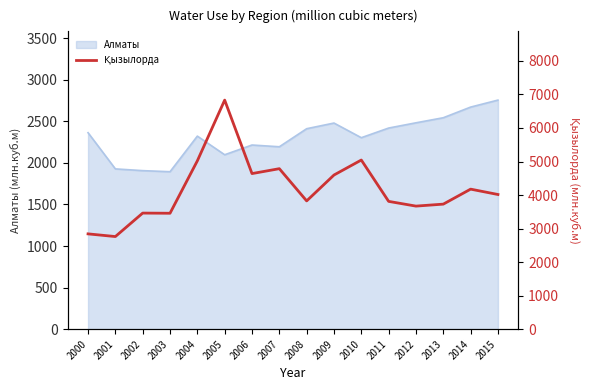

The value of Алматы at 2000 is 1378. True or false?

False